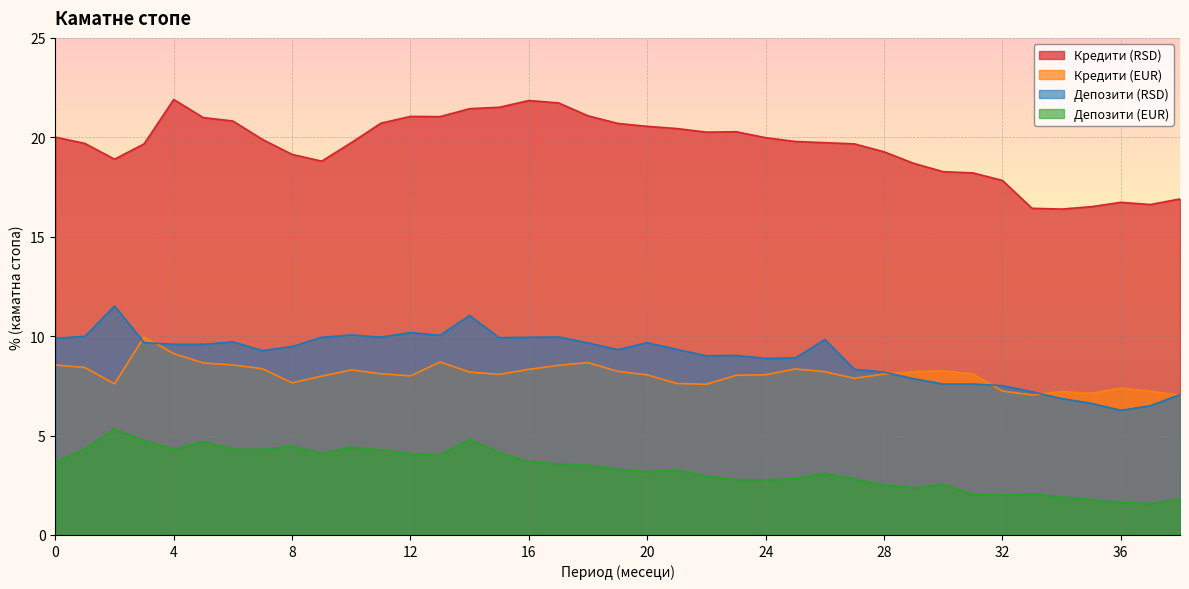

The Кредити (RSD) series shows 4.4 at 8. True or false?

False